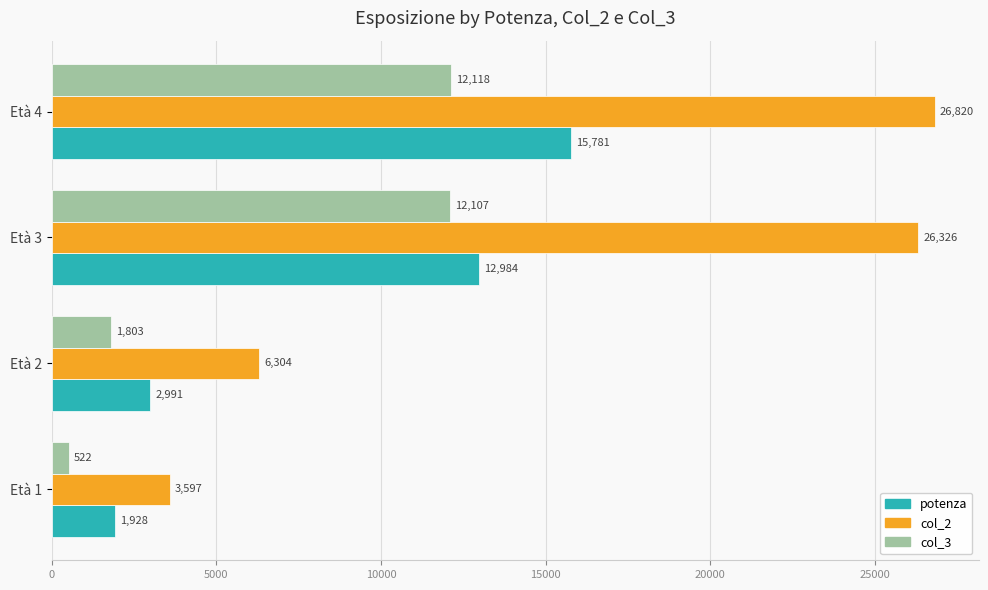

At which label is col_3 closest to 6320?

Età 2